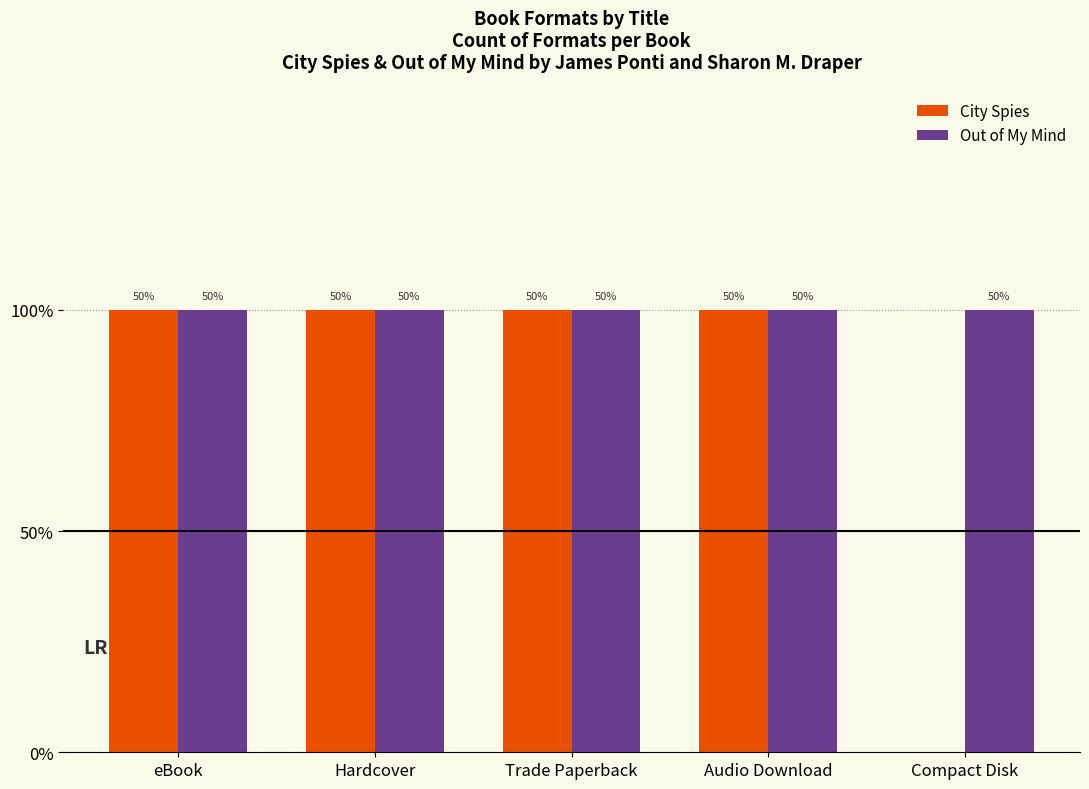

What position from the right is Hardcover?

4